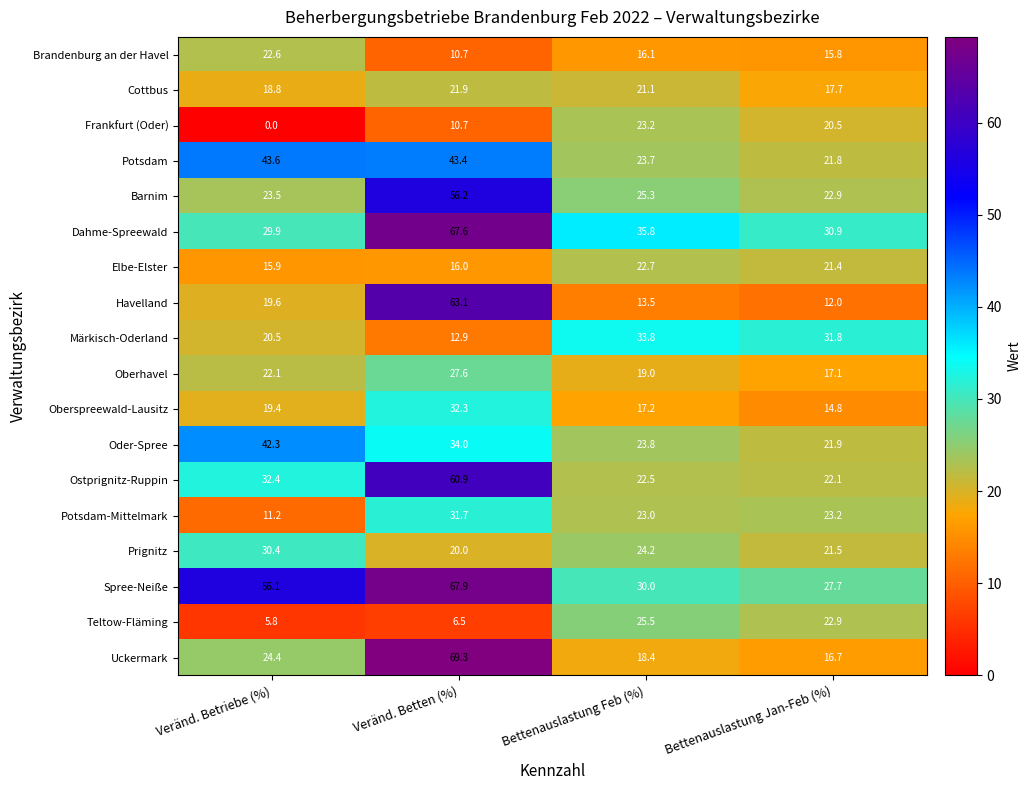

What is the greatest value displayed?

69.3